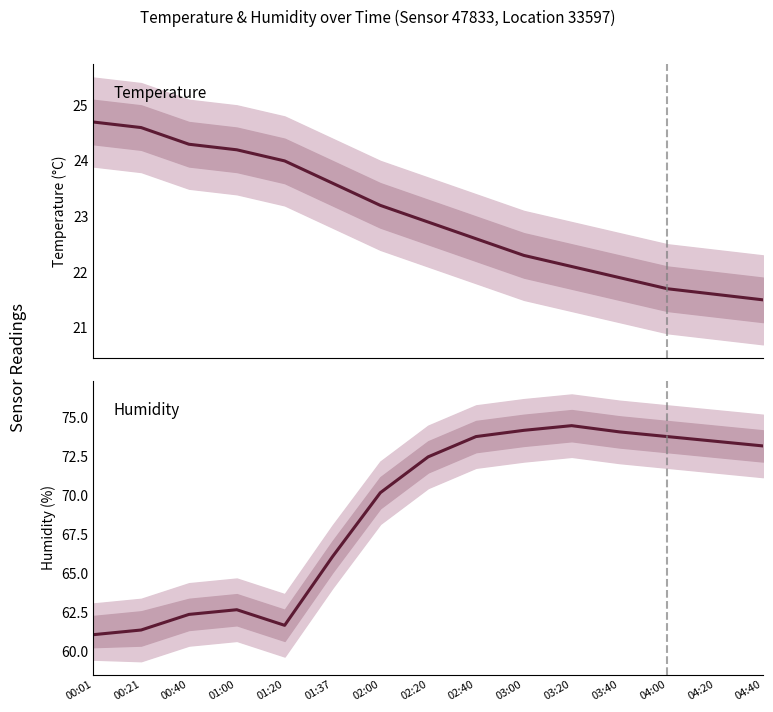

What is the sum of the temperature values at 00:21 and 01:37?

48.2